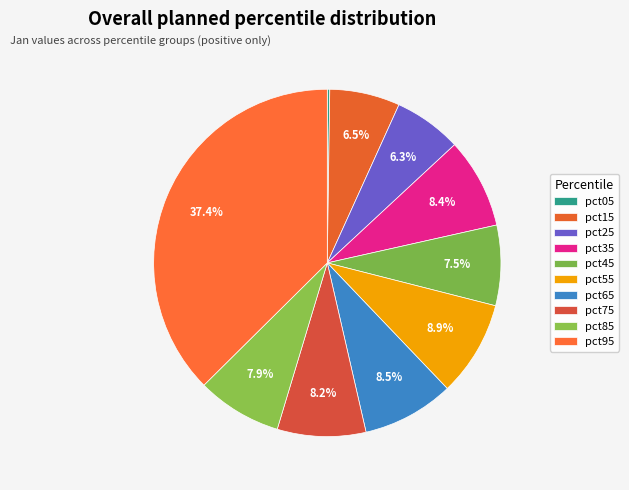

Does pct15 represent more than half of the total?

No